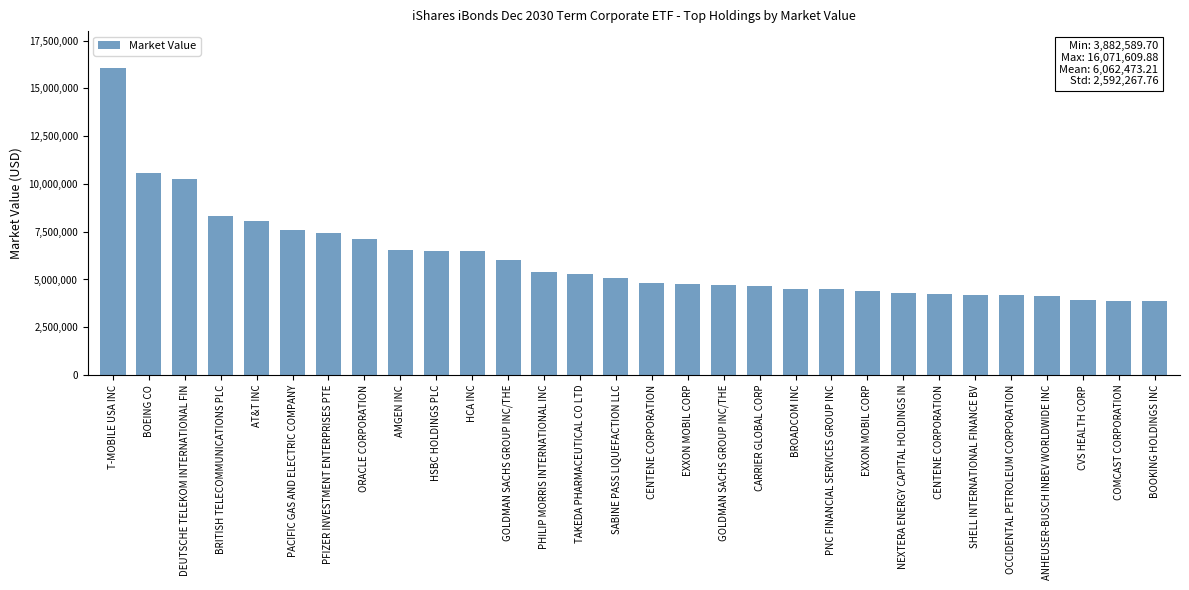

List the labels in order of value, largest first.

T-MOBILE USA INC, BOEING CO, DEUTSCHE TELEKOM INTERNATIONAL FIN, BRITISH TELECOMMUNICATIONS PLC, AT&T INC, PACIFIC GAS AND ELECTRIC COMPANY, PFIZER INVESTMENT ENTERPRISES PTE, ORACLE CORPORATION, AMGEN INC, HSBC HOLDINGS PLC, HCA INC, GOLDMAN SACHS GROUP INC/THE, PHILIP MORRIS INTERNATIONAL INC, TAKEDA PHARMACEUTICAL CO LTD, SABINE PASS LIQUEFACTION LLC, CENTENE CORPORATION, EXXON MOBIL CORP, GOLDMAN SACHS GROUP INC/THE, CARRIER GLOBAL CORP, BROADCOM INC, PNC FINANCIAL SERVICES GROUP INC, EXXON MOBIL CORP, NEXTERA ENERGY CAPITAL HOLDINGS IN, CENTENE CORPORATION, SHELL INTERNATIONAL FINANCE BV, OCCIDENTAL PETROLEUM CORPORATION, ANHEUSER-BUSCH INBEV WORLDWIDE INC, CVS HEALTH CORP, COMCAST CORPORATION, BOOKING HOLDINGS INC